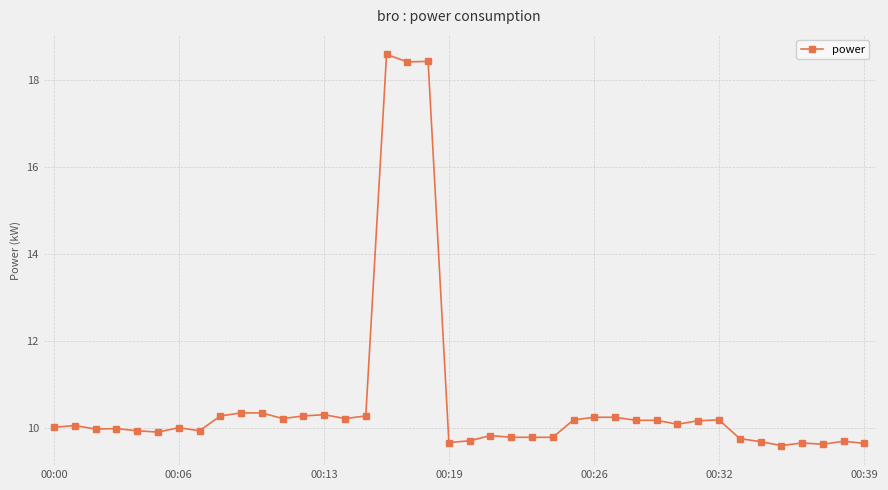

How many distinct data groups are displayed?

1